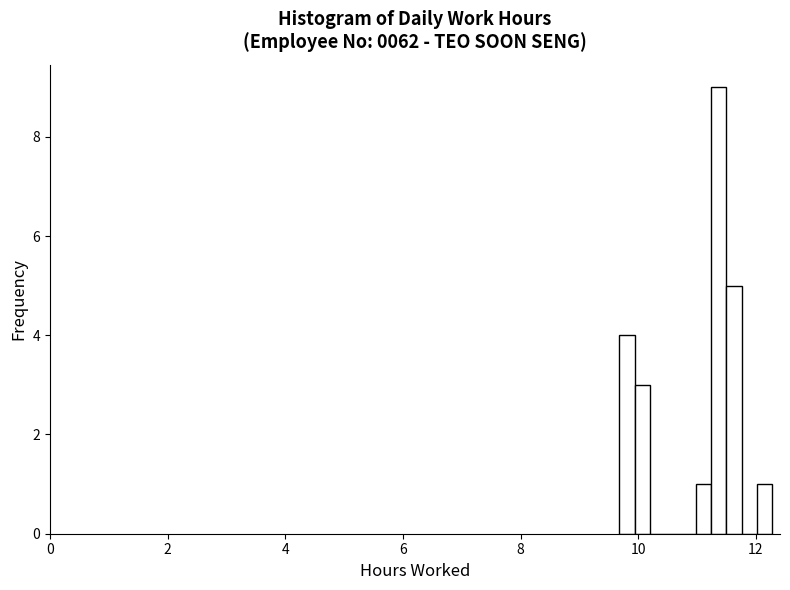

Around what value on the x-axis is the tallest bar? Give the approximate position of its centre, as read against the axis.

11.4